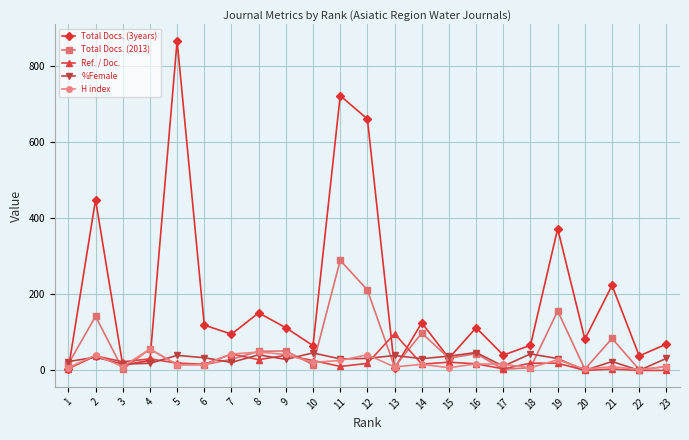

At which category does H index reach its first local peak?

2